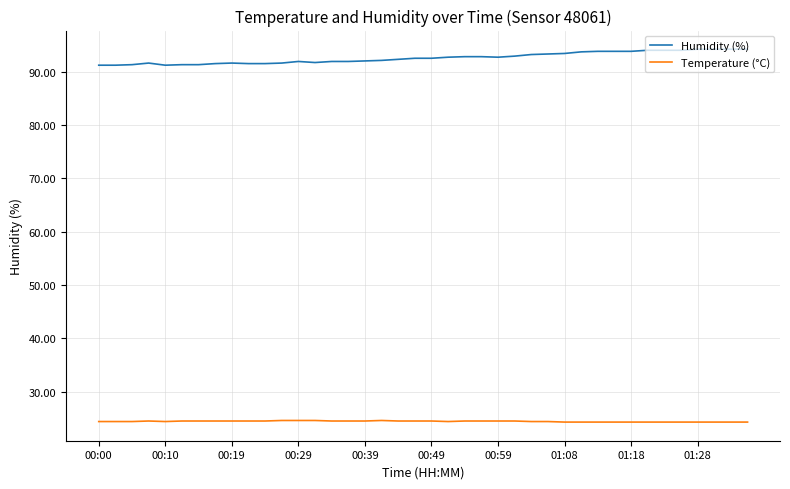

Which series has the largest total across all categories?

Humidity (%)